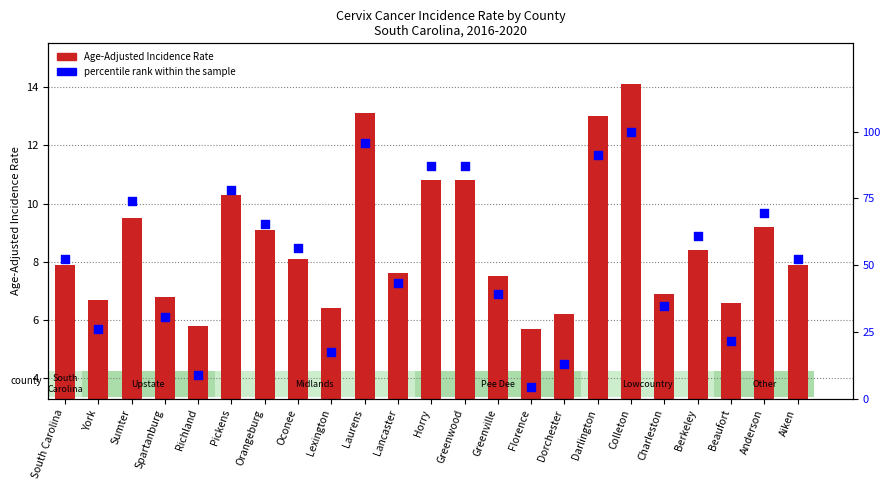

Is the value of Age-Adjusted Incidence Rate at Berkeley greater than the value of percentile rank within the sample at Darlington?

No